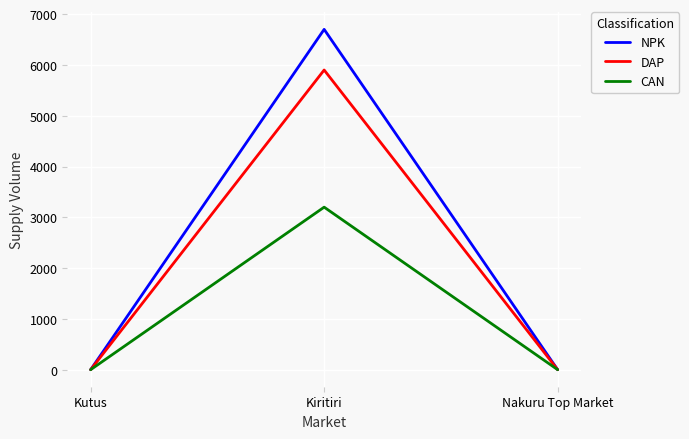

List the series in order of their overall mean, highest first.

NPK, DAP, CAN